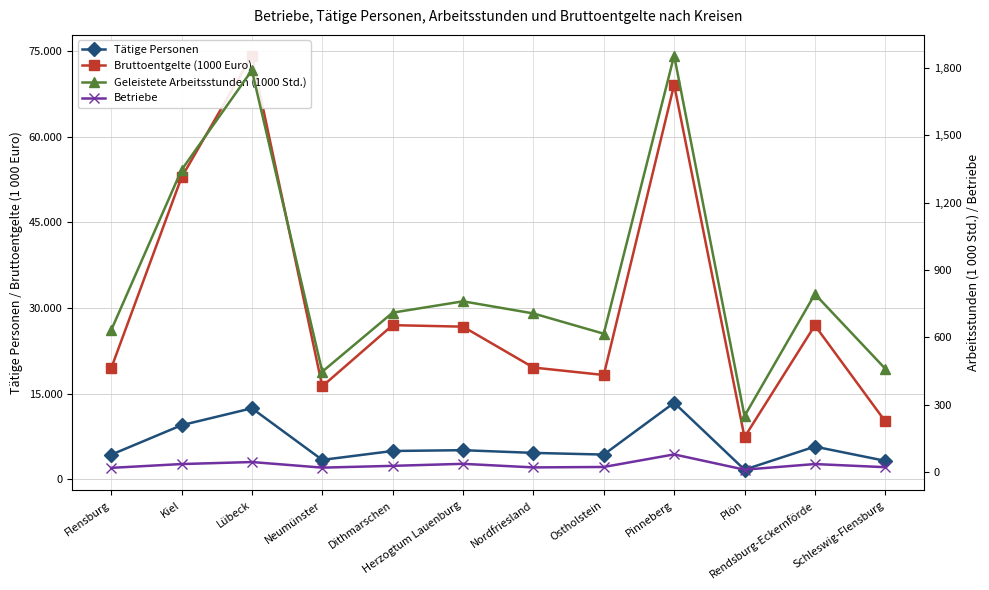

Does the chart have visible grid lines?

Yes